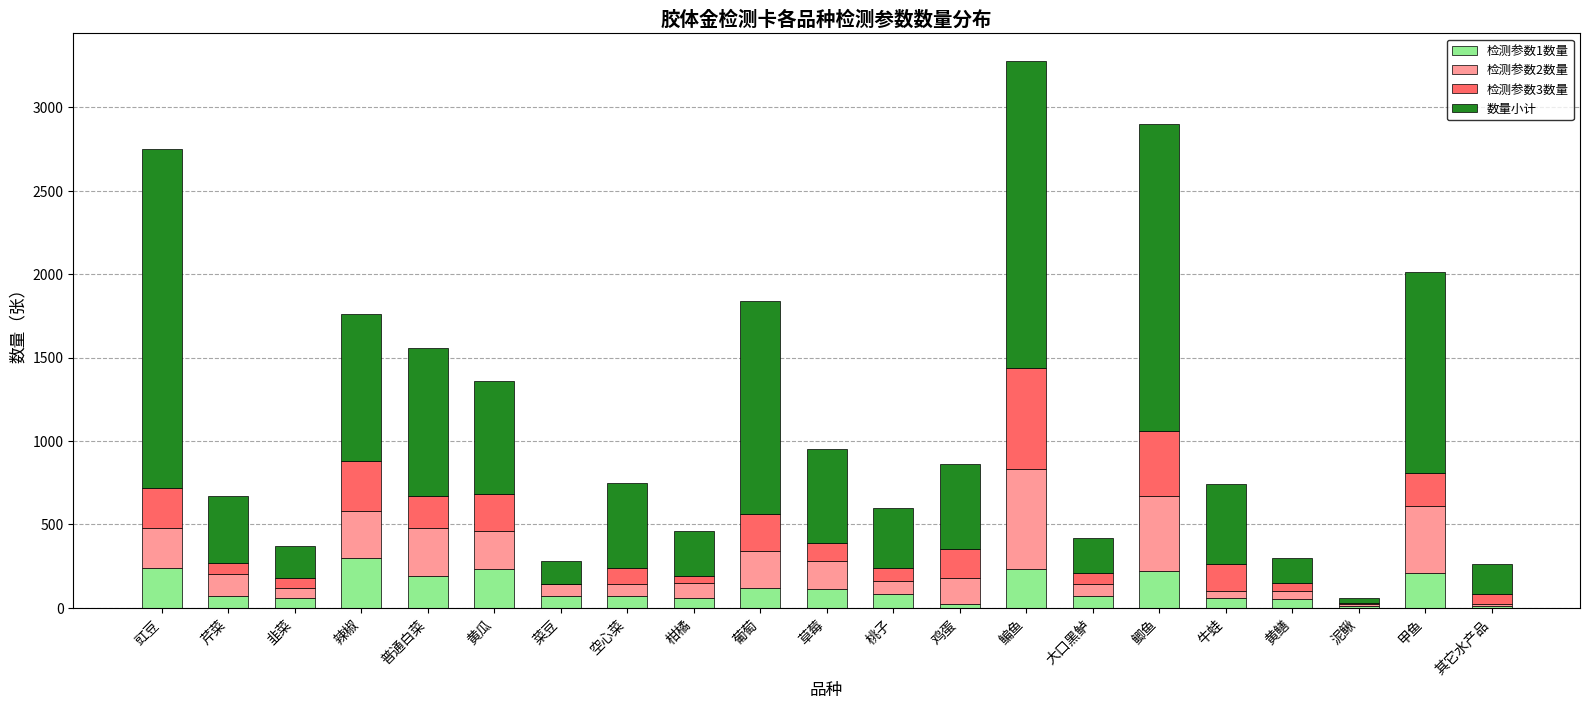

Are the bars grouped side by side (vs. stacked)?

No